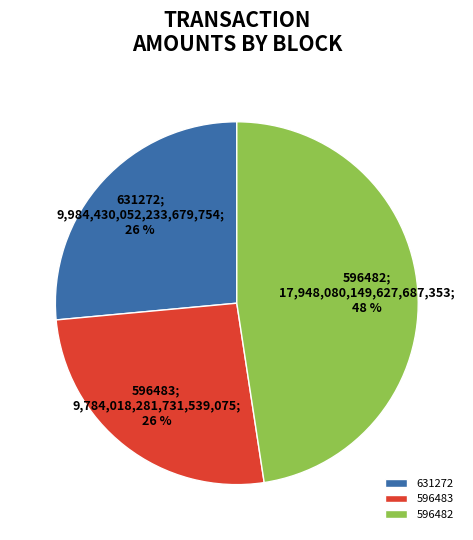

Is 631272 the majority of the pie?

No